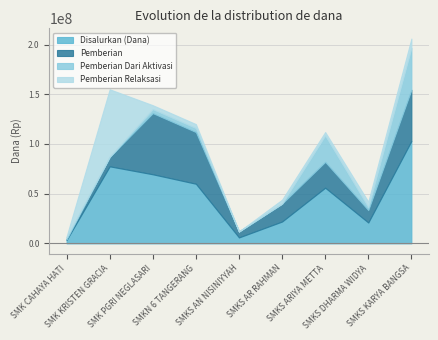

Which label corresponds to the largest value in the chart?

SMKS KARYA BANGSA